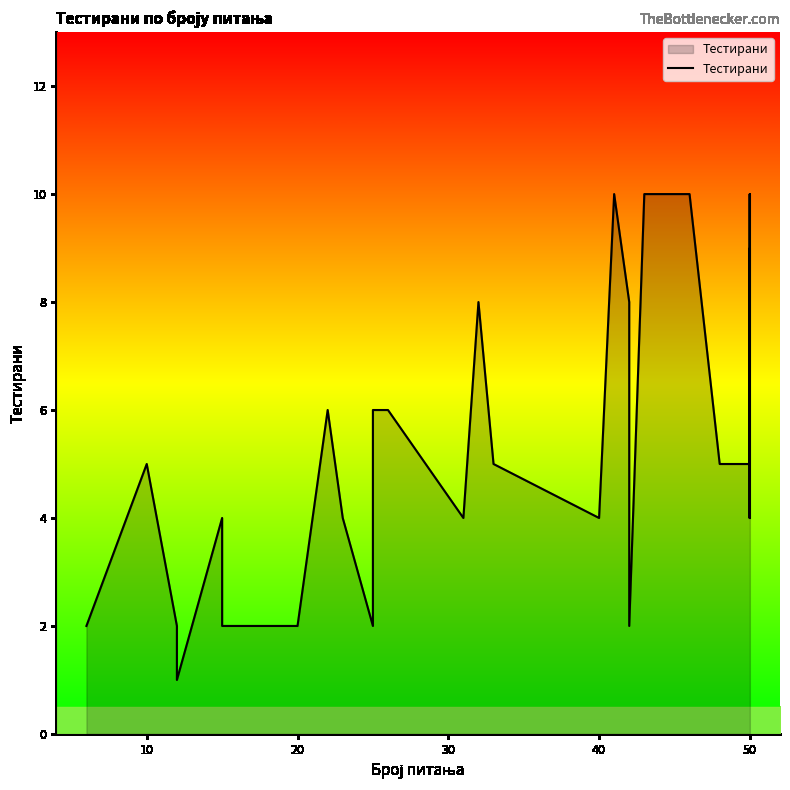

How many points are lower than both their immediate neighbors (excluding endpoints)?

6